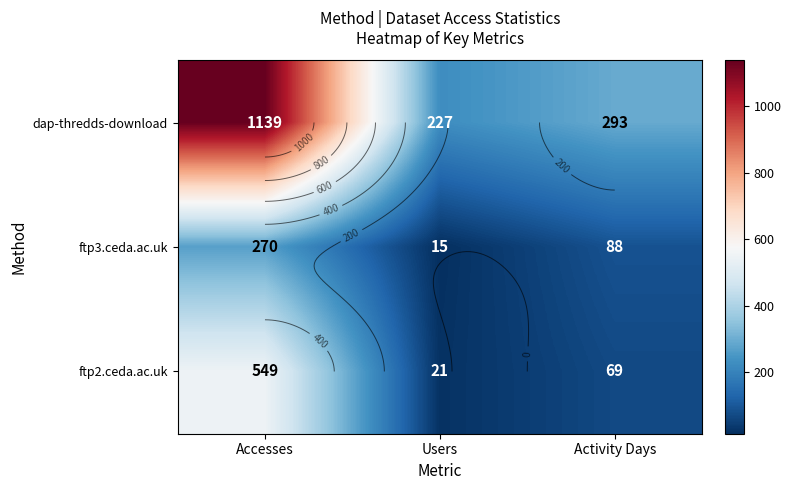

Which series has the largest total across all categories?

dap-thredds-download